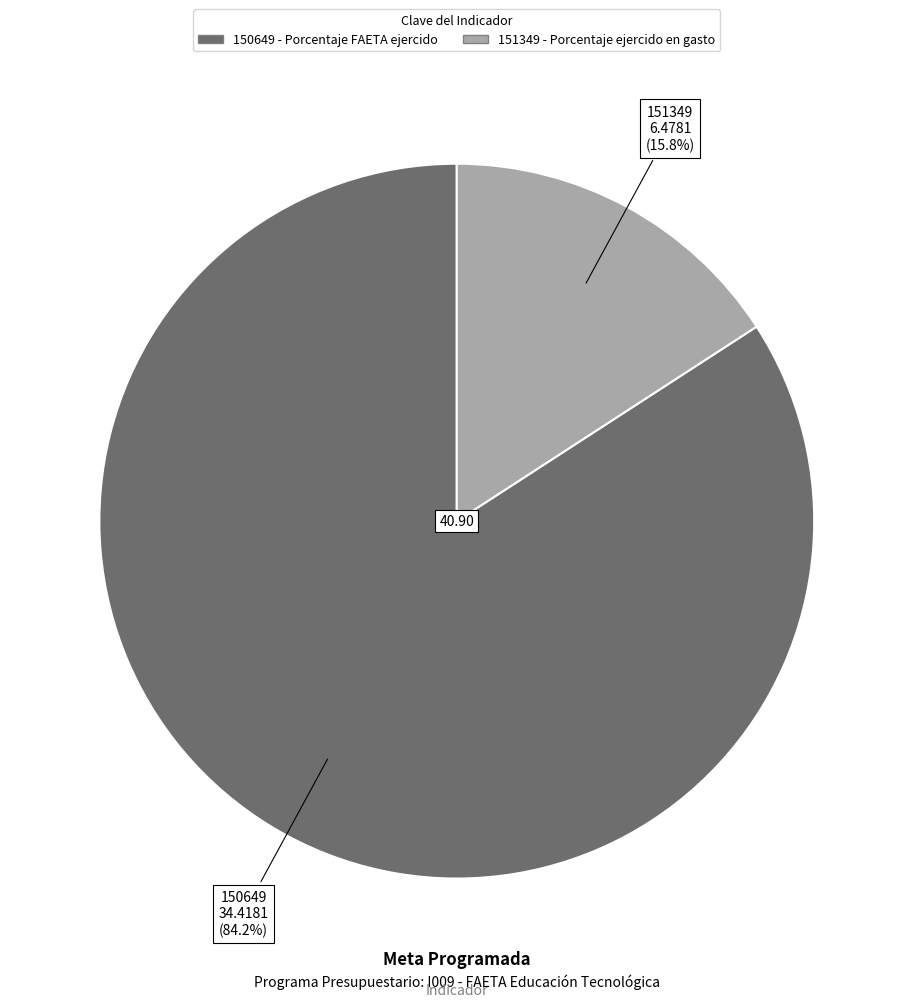

To the nearest percent, what percentage of the pie is 150649?

84%